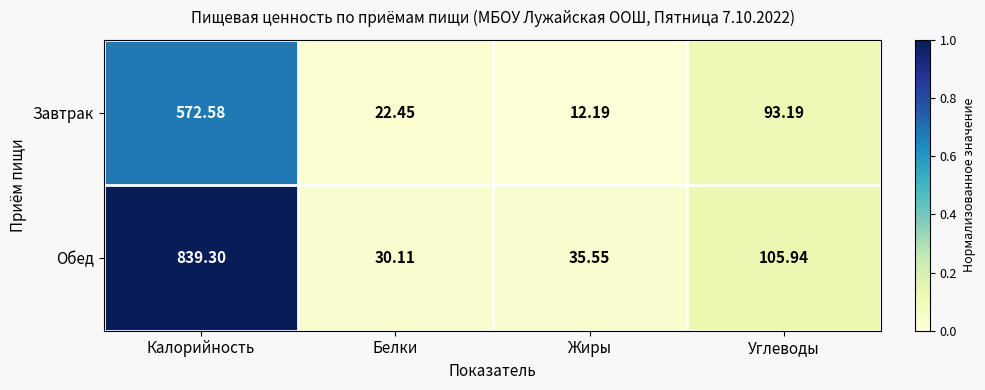

Which series has the largest total across all categories?

Обед